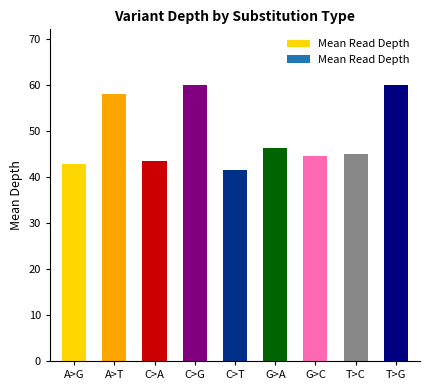

How many distinct data groups are displayed?

1